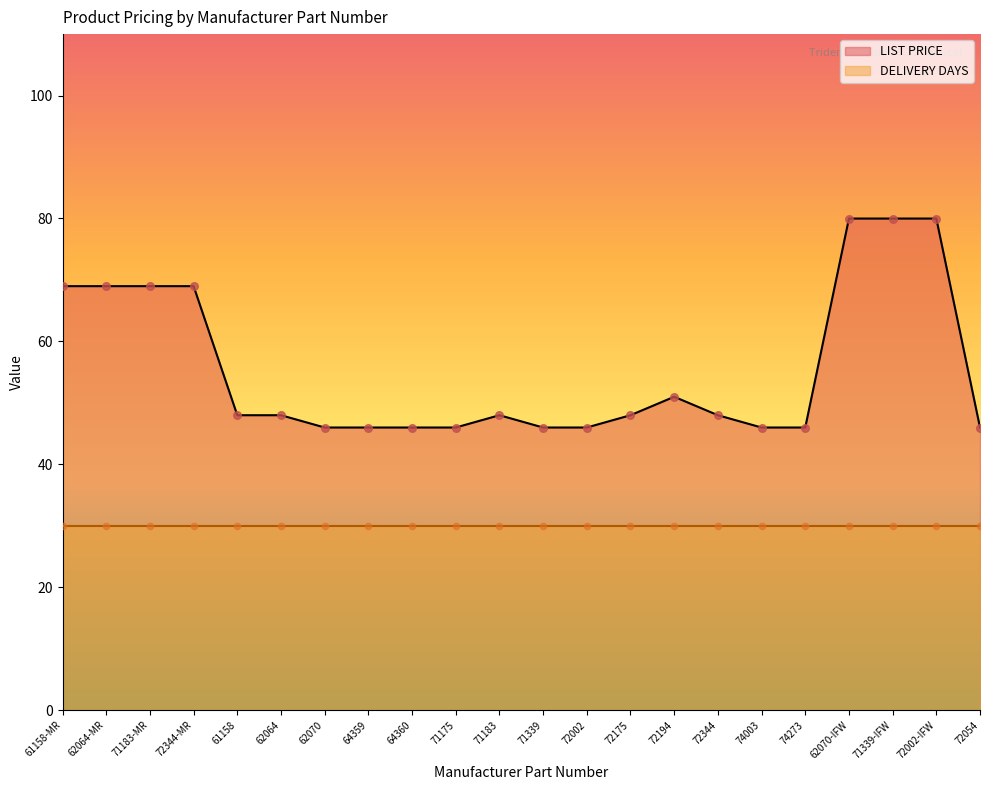

What is the change in value from 71339 to 62070-IFW?

+34.0